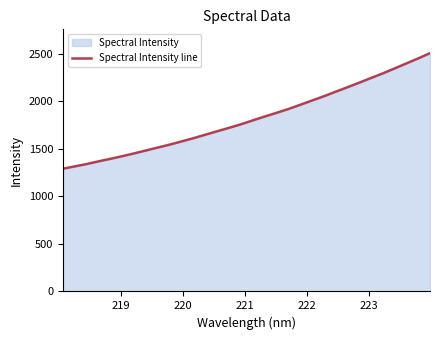

What is the smallest value displayed?

1290.8